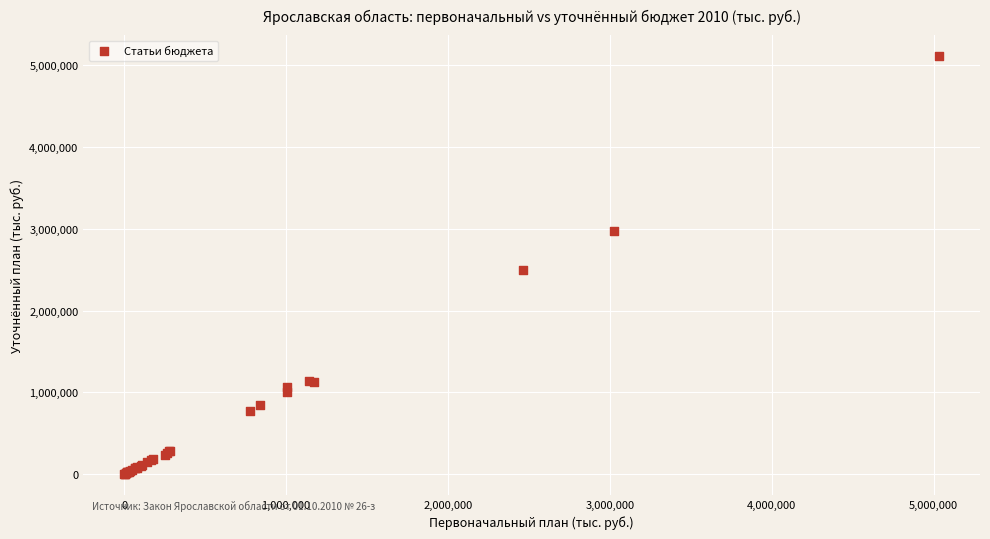

What Y value in the scatter plot is closest to 2557915?

2497449